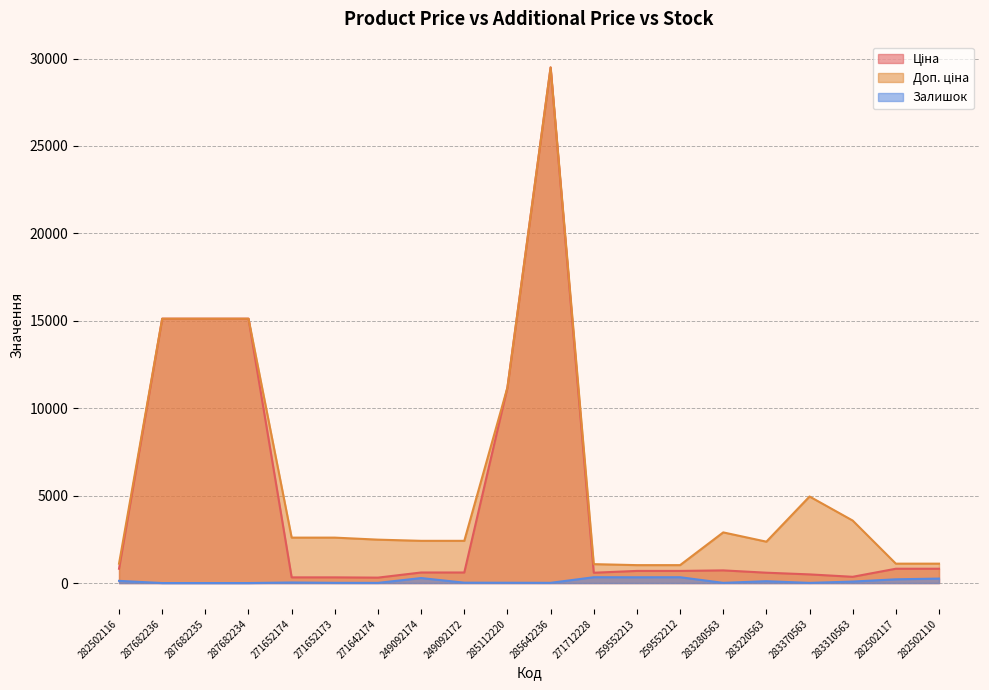

At which category is the sum across all series the highest?

285642236